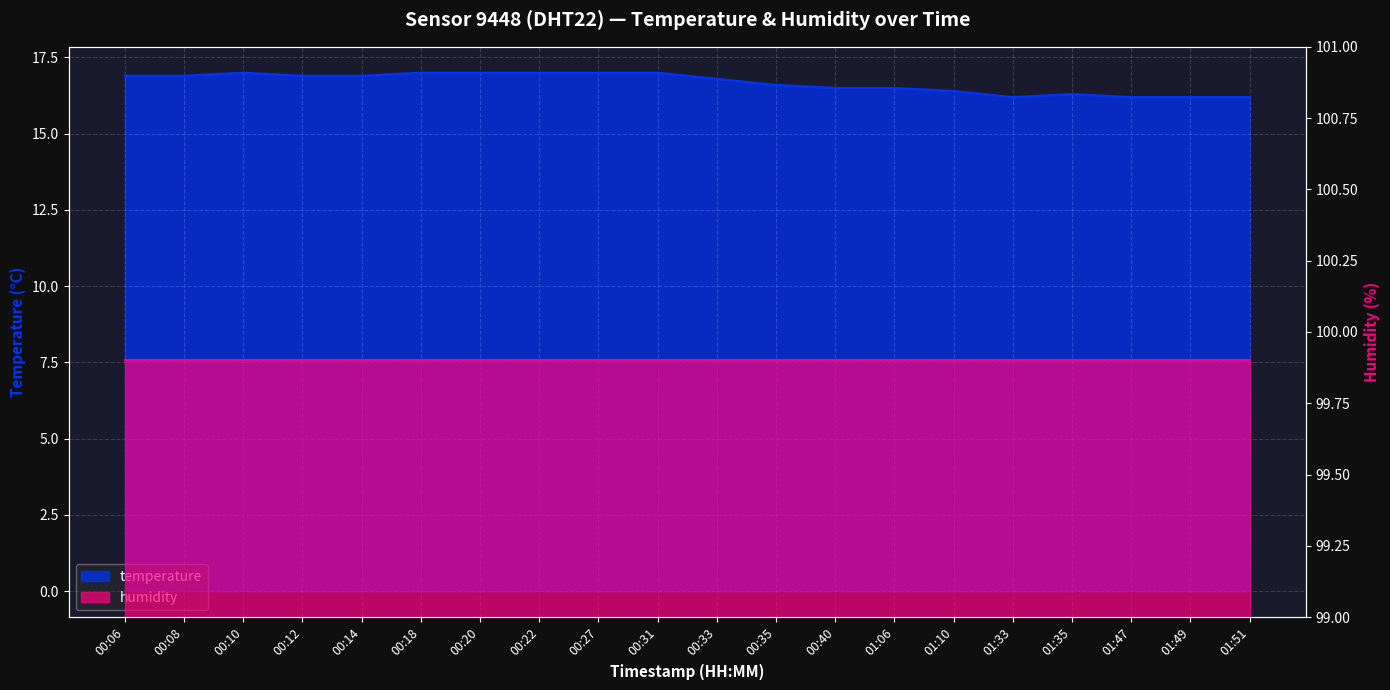

At which category does the data reach its first local peak?

00:10